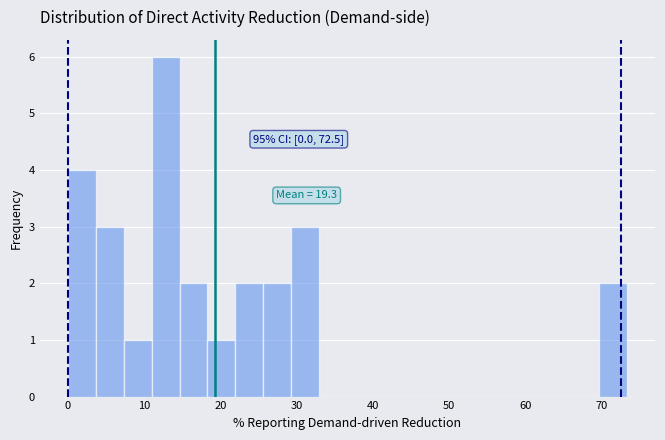

Read against the x-axis, roughly where is the centre of the tallest bar?

13